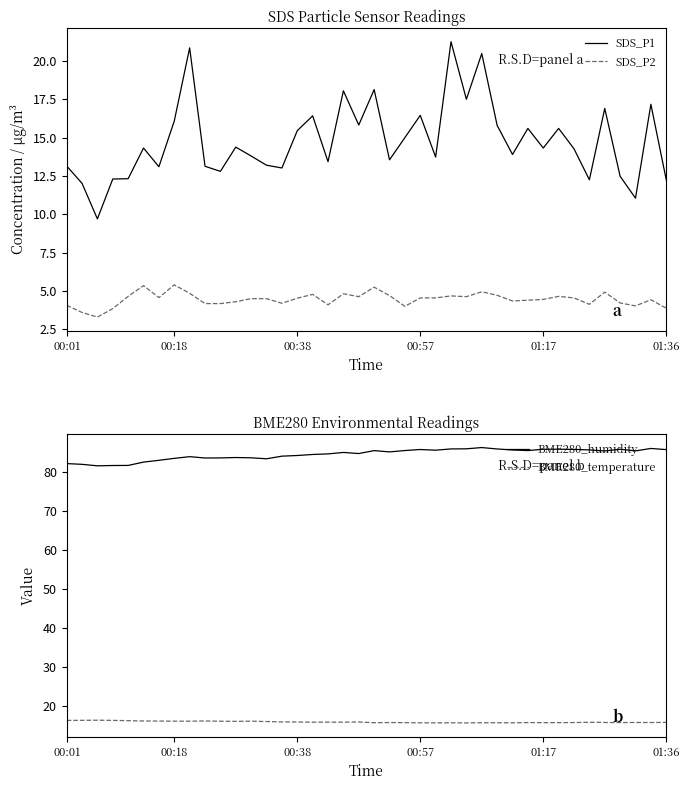

How many data points in SDS_P2 are less than 4?

4